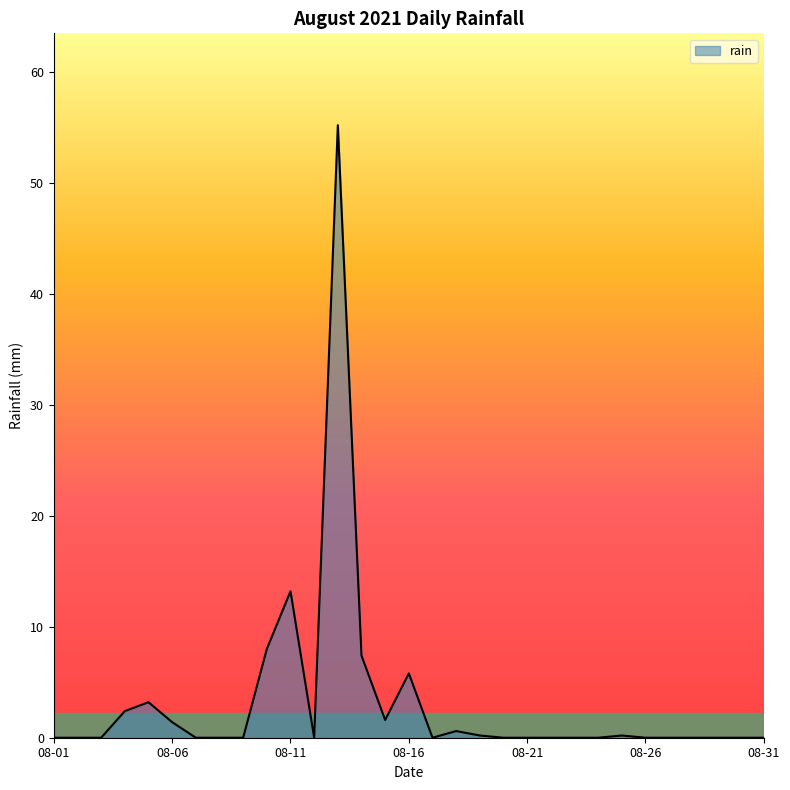

How many lines are shown in the chart?

1